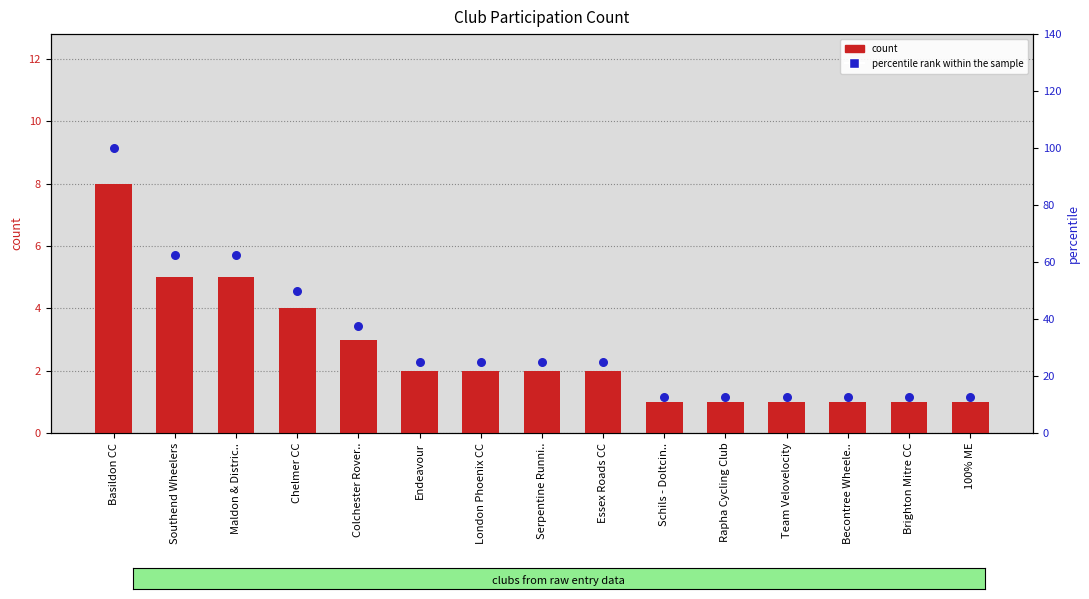

Which series contains the lowest Y value?

count